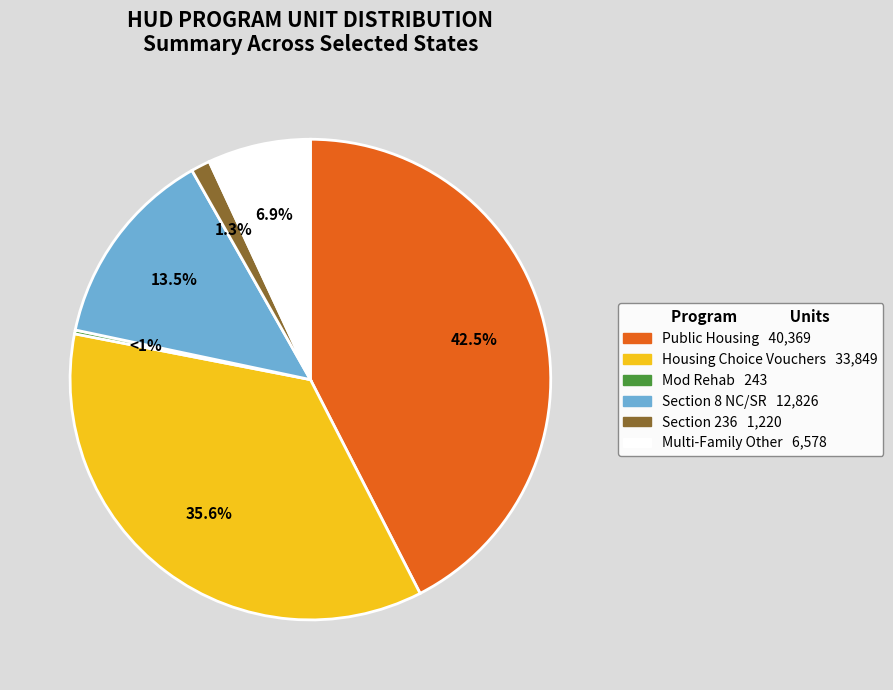

Which slice is the largest?

Public Housing